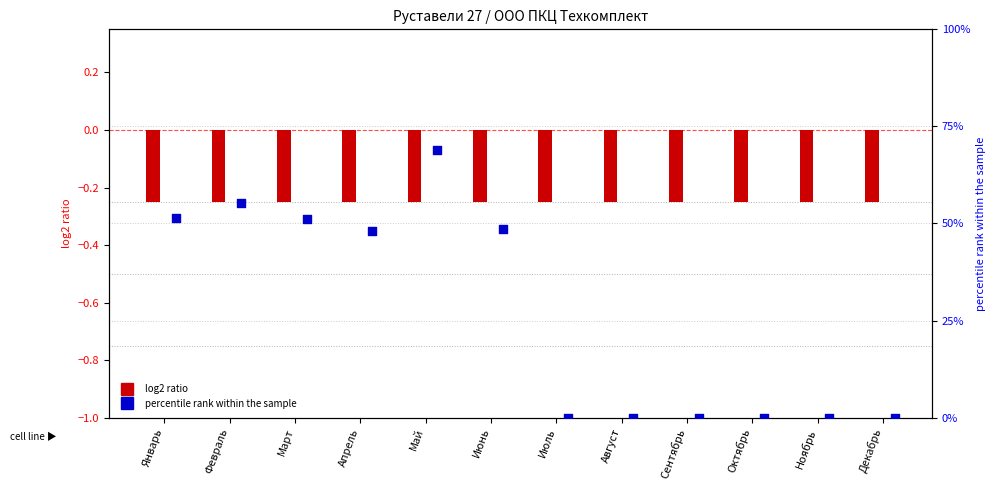

At which category is the sum across all series the highest?

Май